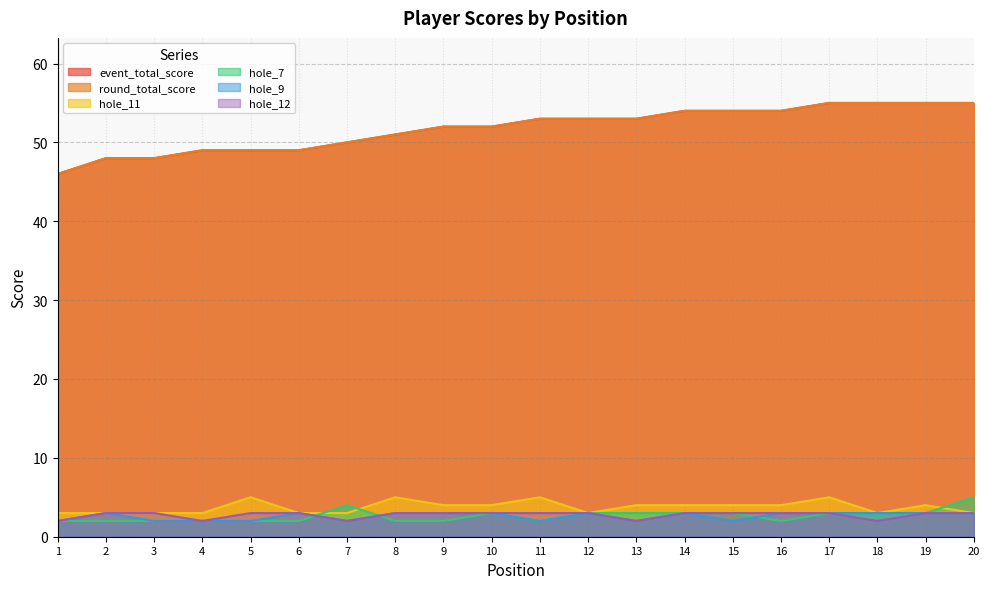

True or false: event_total_score and hole_11 cross at least once.

False